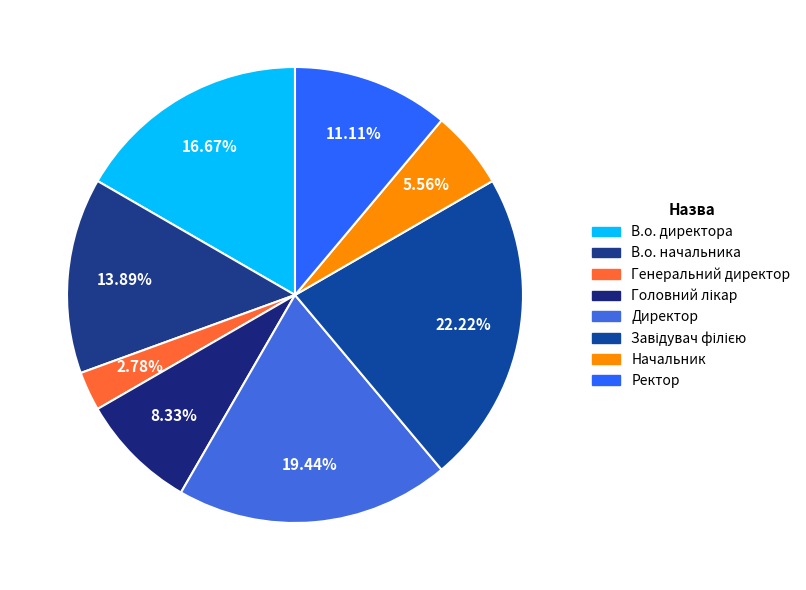

How many slices are in this pie chart?

8